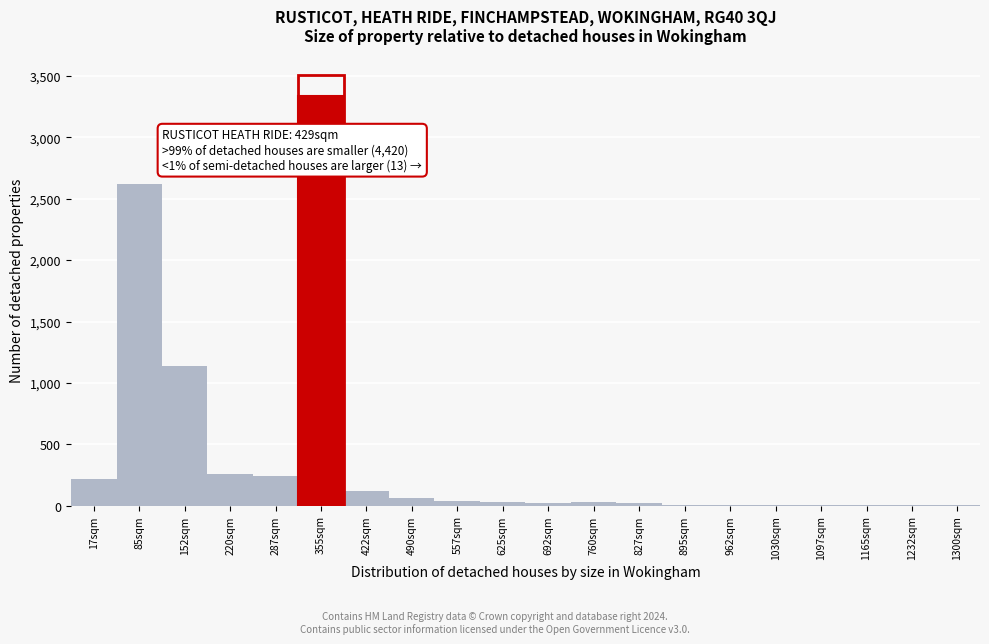

At which category does the chart reach its peak across all series?

355sqm